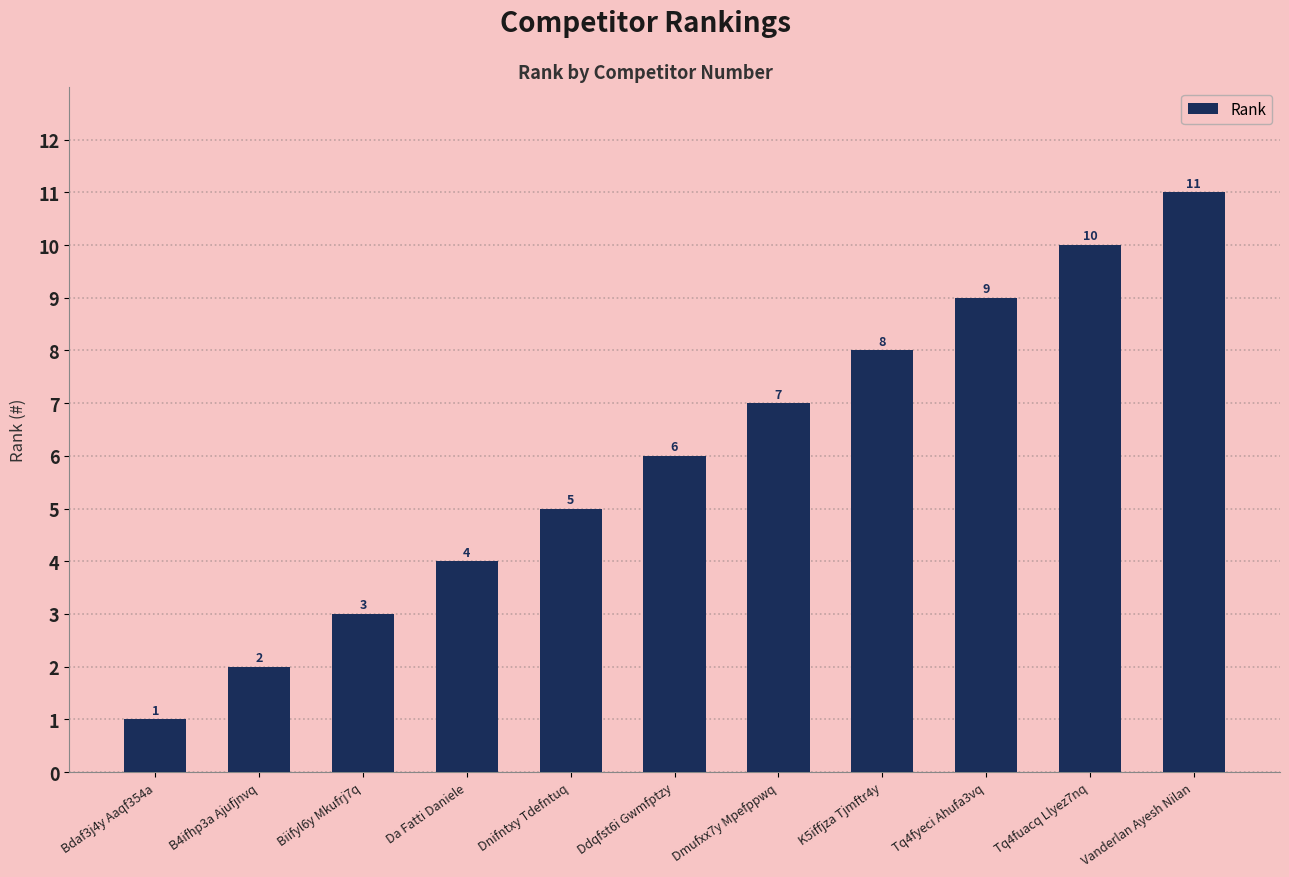

Reading right to left, transcribe all the data shown in this chart.

Vanderlan Ayesh Nilan=11	Tq4fuacq Llyez7nq=10	Tq4fyeci Ahufa3vq=9	K5iffjza Tjmftr4y=8	Dmufxx7y Mpefppwq=7	Ddqfst6i Gwmfptzy=6	Dnifntxy Tdefntuq=5	Da Fatti Daniele=4	Biifyl6y Mkufrj7q=3	B4ifhp3a Ajufjnvq=2	Bdaf3j4y Aaqf354a=1